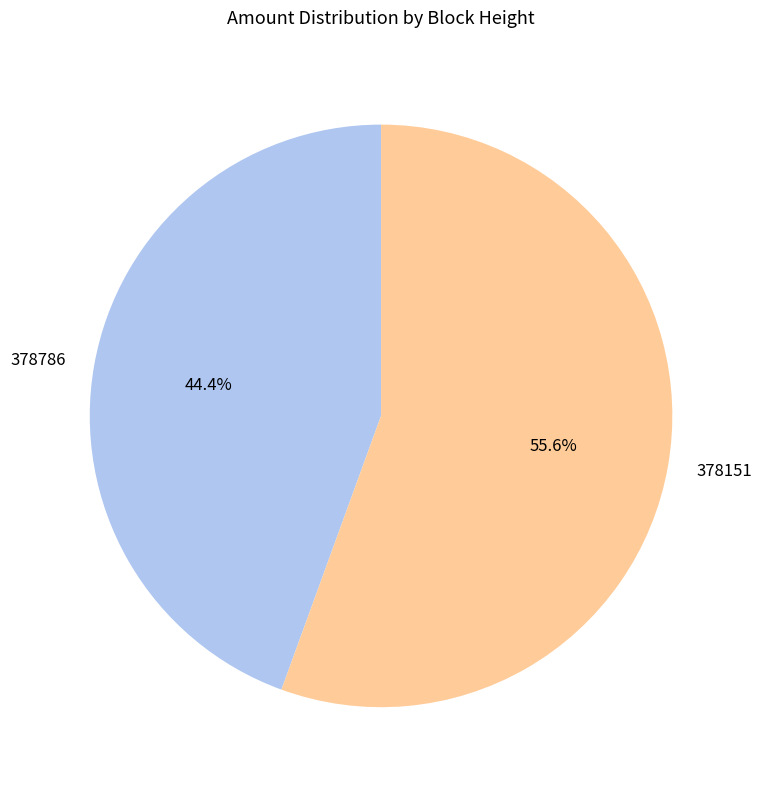

Approximately how many times larger is the value at 378786 compared to 378151?

0.8